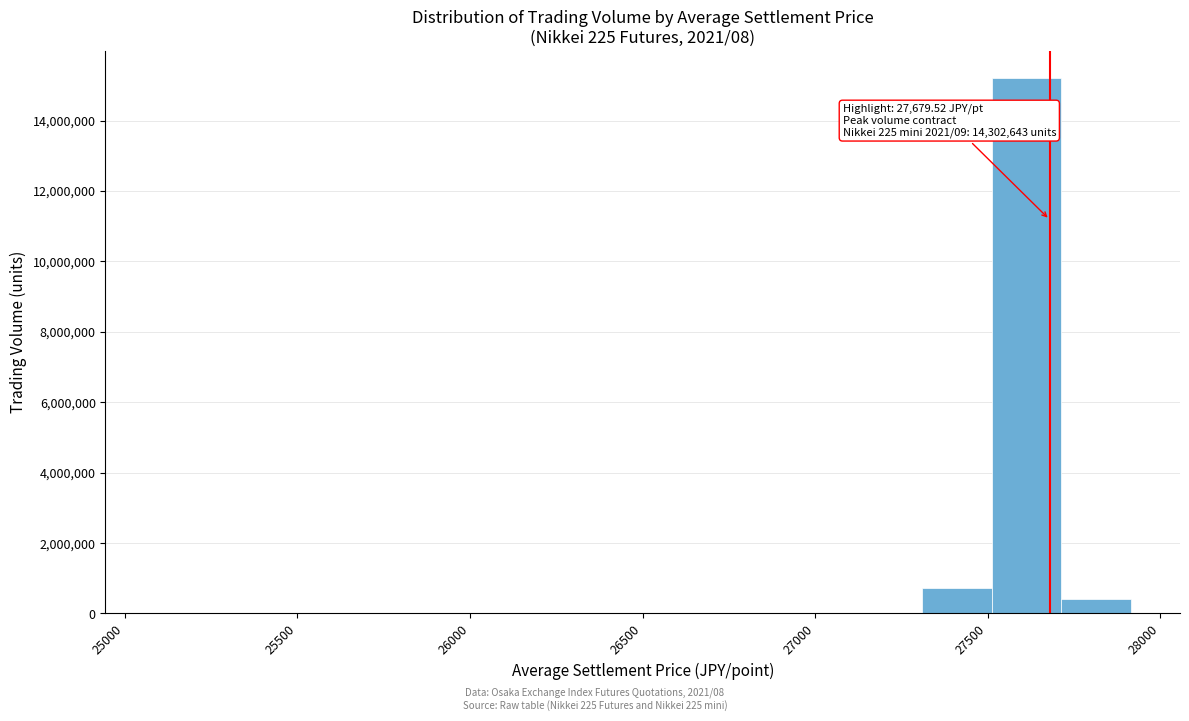

Over which range of the x-axis is the bar tallest?

27500 to 27700